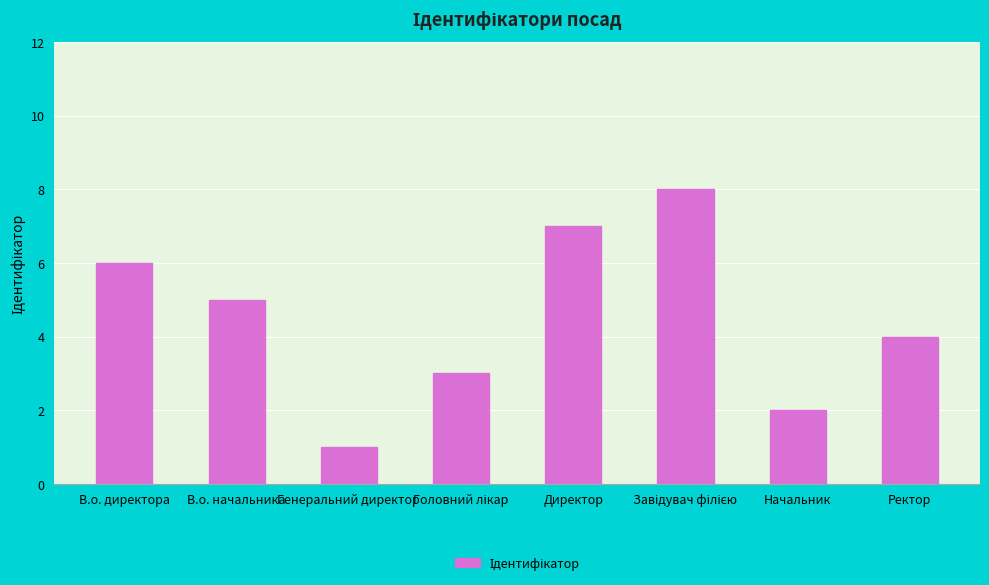

How many distinct data groups are displayed?

1